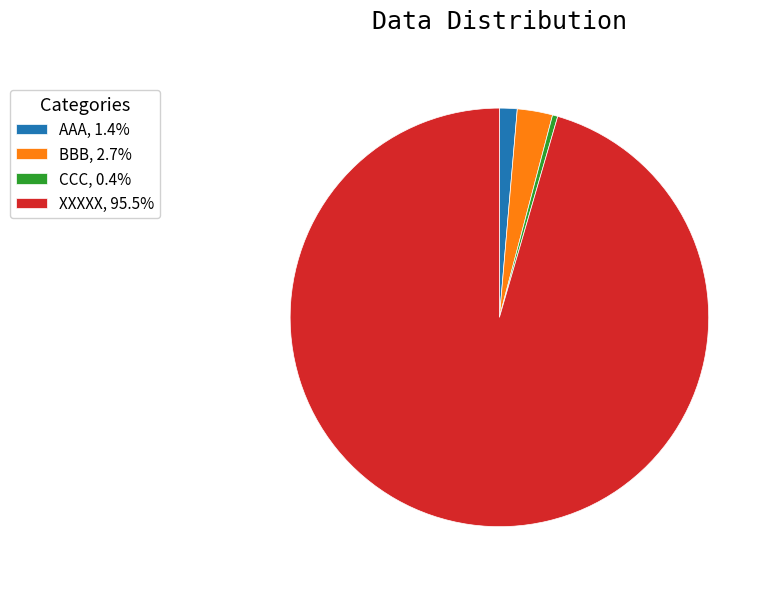

Is the sum of XXXXX, 95.5% and BBB, 2.7% greater than half?

Yes